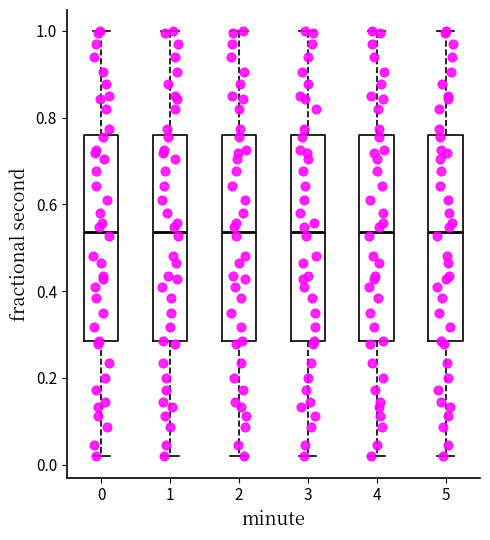

Reading left to right, transcribe this box plot: for each box, give where its median line is, the range the box spans, and where its two whiskers end, as read against the y-axis. The values are not printed on the chart, so give them approximately, as read against the axis.

0: median 0.54, box 0.28 to 0.76, whiskers 0.02 to 1.00
1: median 0.54, box 0.28 to 0.76, whiskers 0.02 to 1.00
2: median 0.54, box 0.28 to 0.76, whiskers 0.02 to 1.00
3: median 0.54, box 0.28 to 0.76, whiskers 0.02 to 1.00
4: median 0.54, box 0.28 to 0.76, whiskers 0.02 to 1.00
5: median 0.54, box 0.28 to 0.76, whiskers 0.02 to 1.00